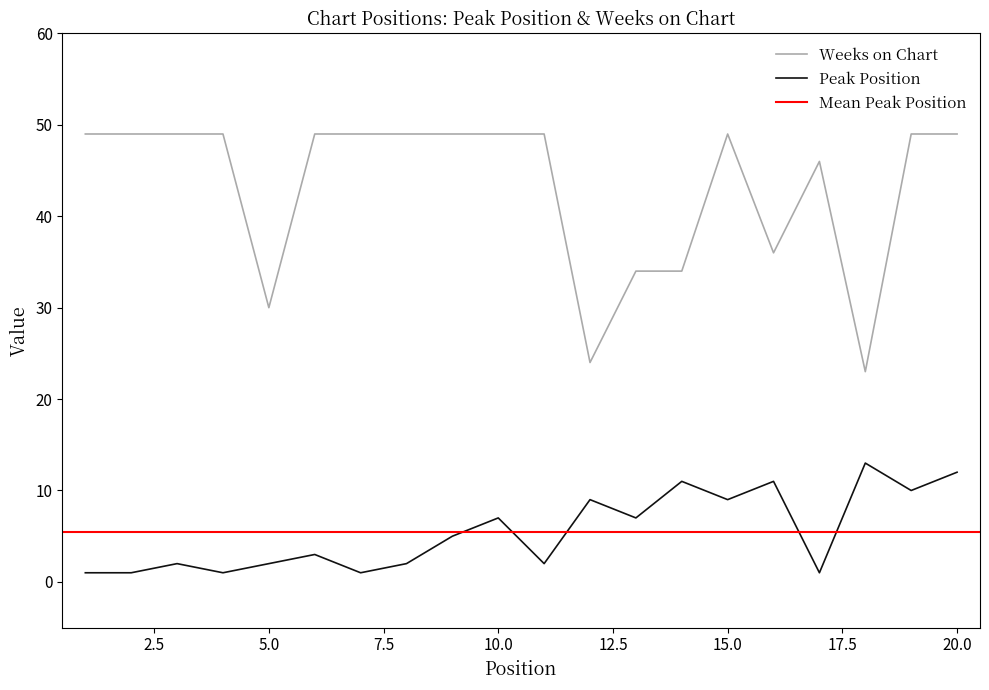

How many values in the Peak Position series are below 5?

10